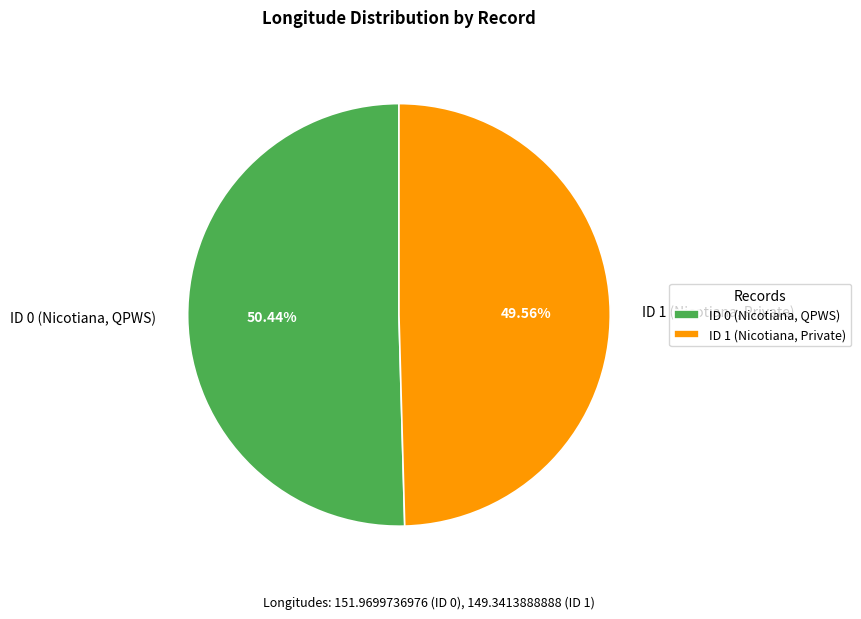

What is the smallest slice in the pie chart?

ID 1 (Nicotiana, Private)